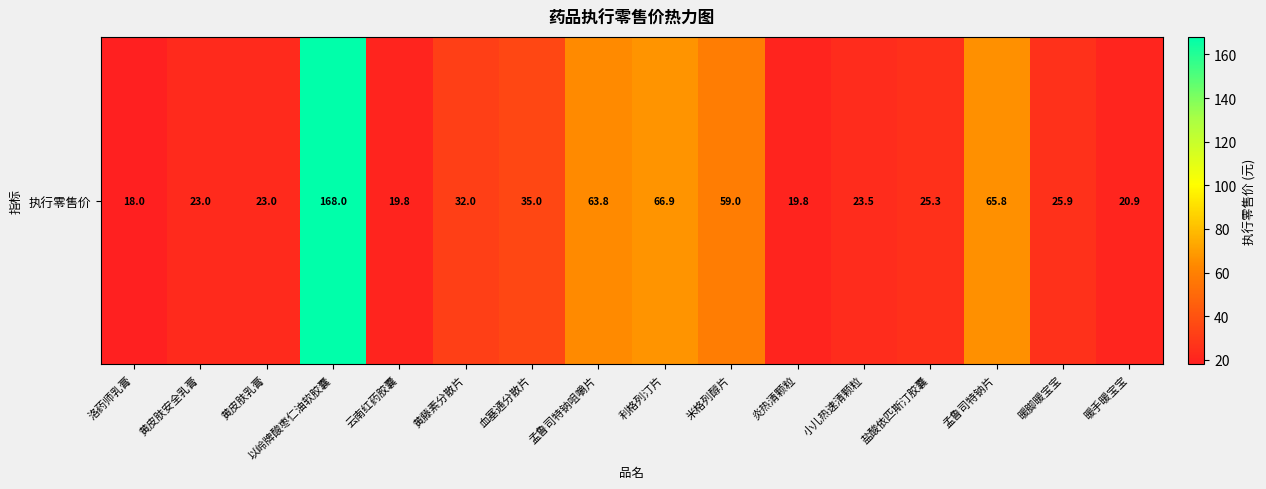

The chart shows a value of 15.1 at 孟鲁司特钠片. True or false?

False